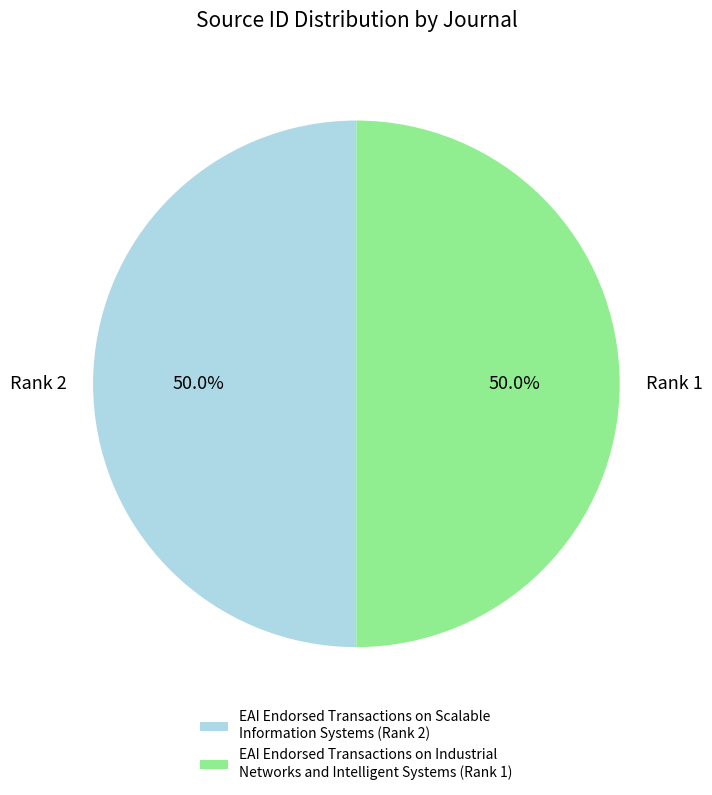

Do Rank 1 and Rank 2 together represent more than half of the pie?

Yes